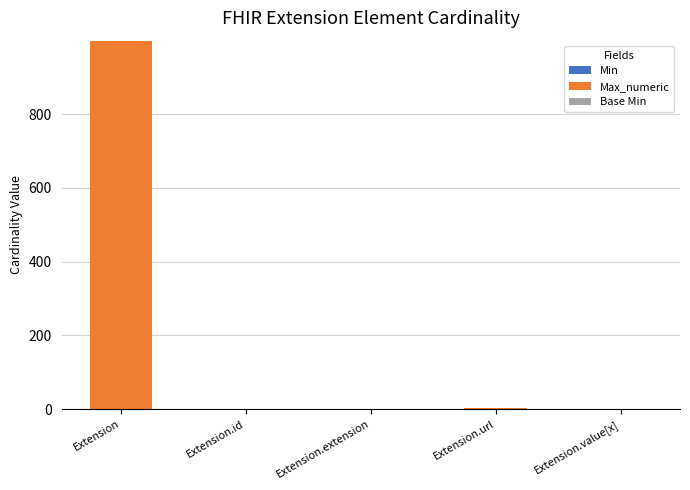

At which category is the sum across all series the highest?

Extension